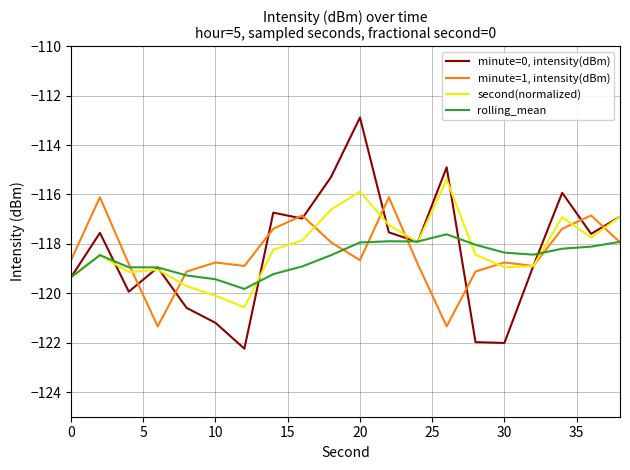

True or false: minute=0, intensity(dBm) and minute=1, intensity(dBm) cross at least once.

True